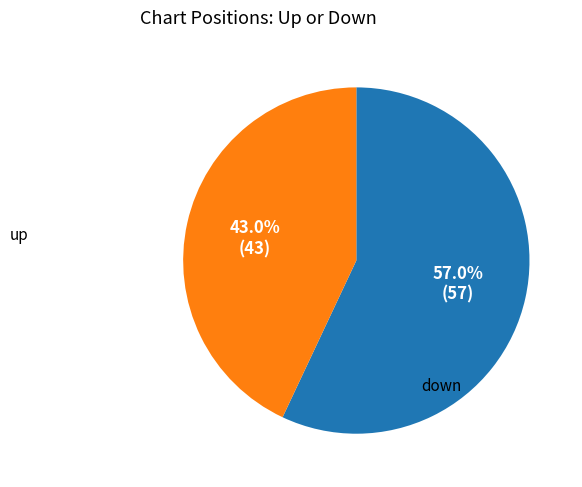

Is there a majority slice in this chart?

Yes